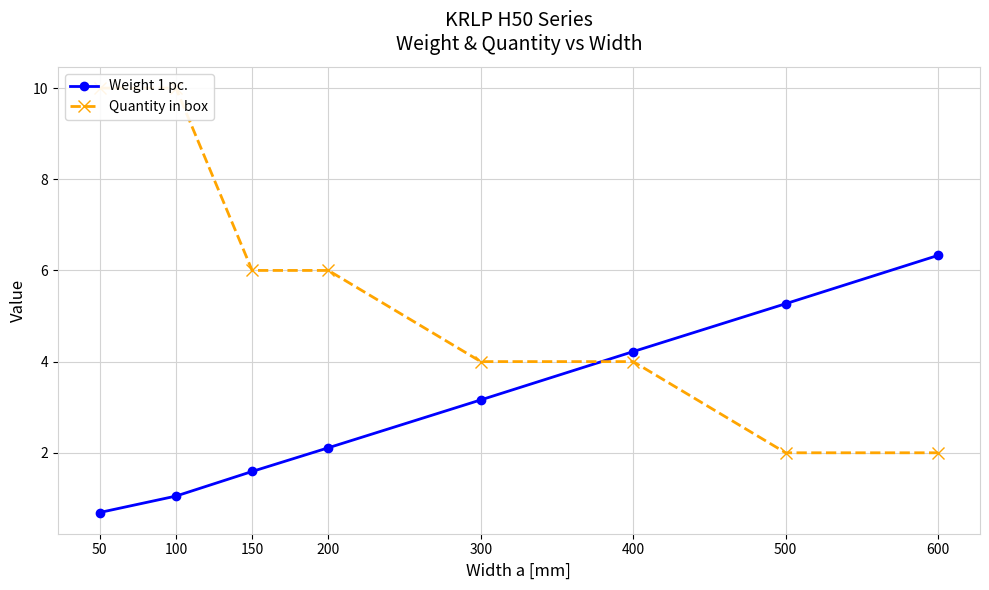

What is the sum of all Weight 1 pc. values?

24.4